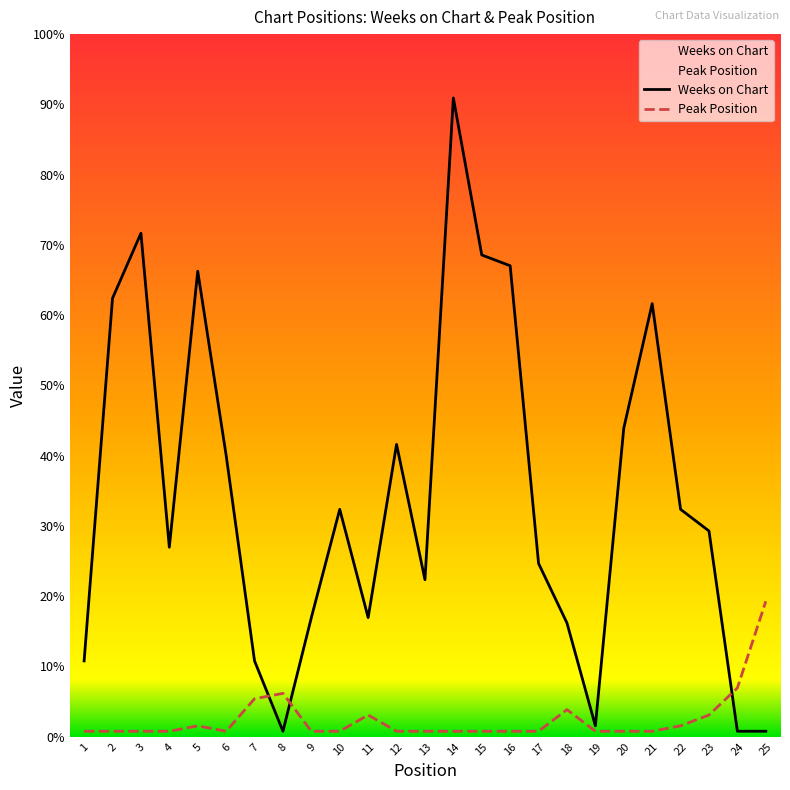

Is it true that Peak Position equals 1 at 3?

True